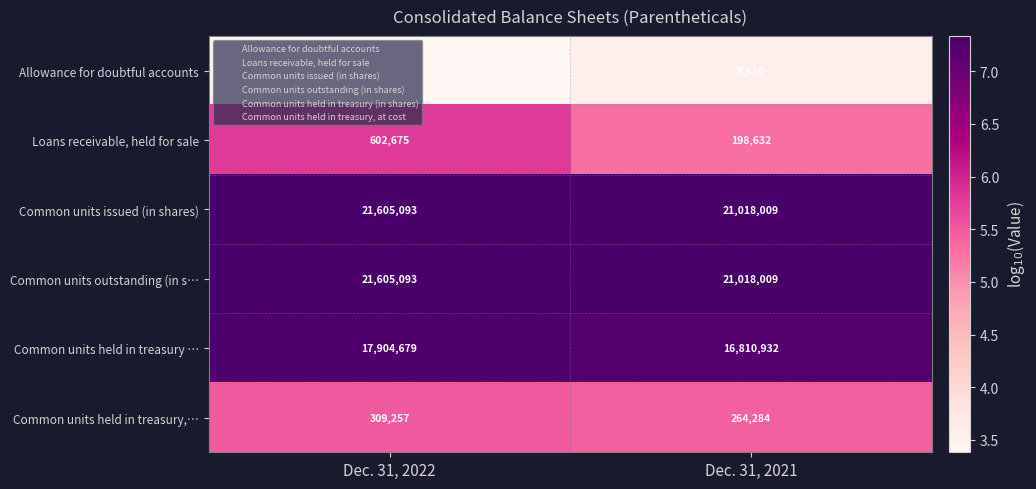

At which category does the chart reach its peak across all series?

Dec. 31, 2022